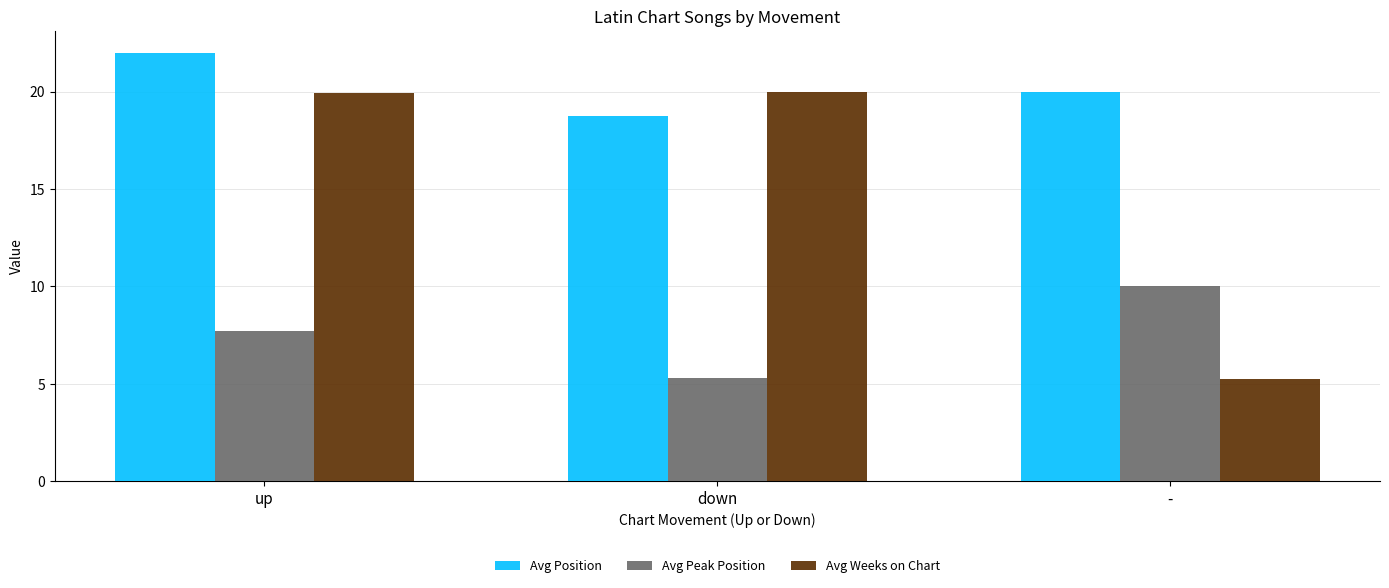

Are the bars grouped side by side (vs. stacked)?

Yes